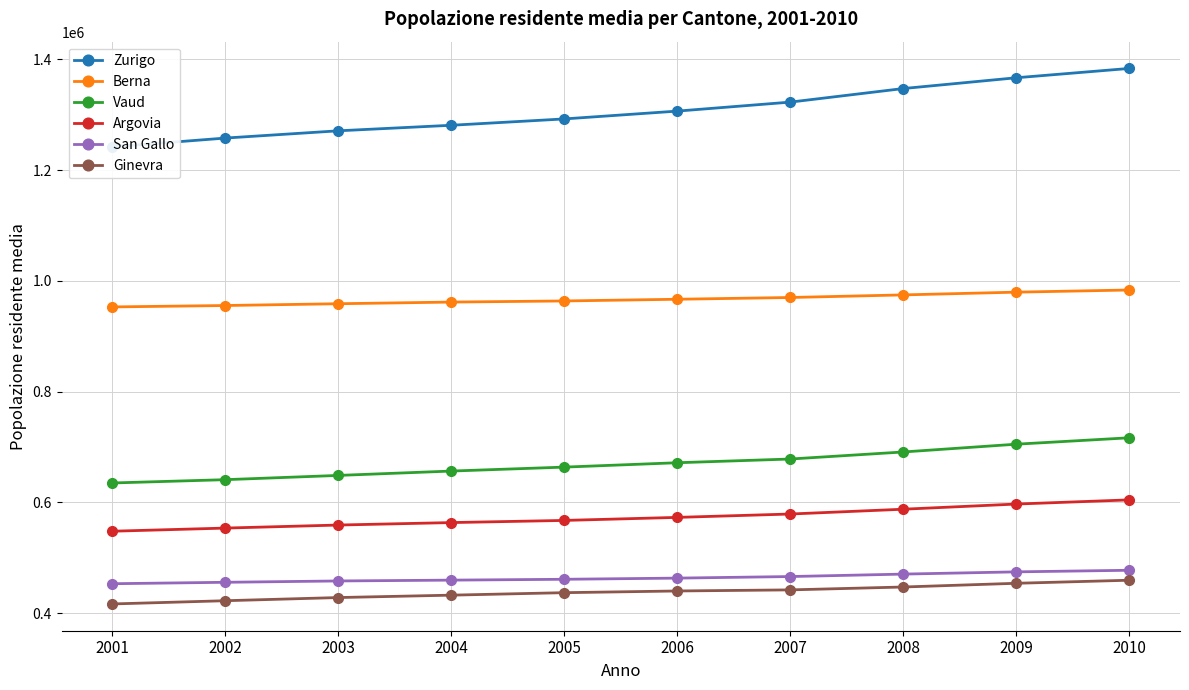

What is the smallest value displayed?

416356